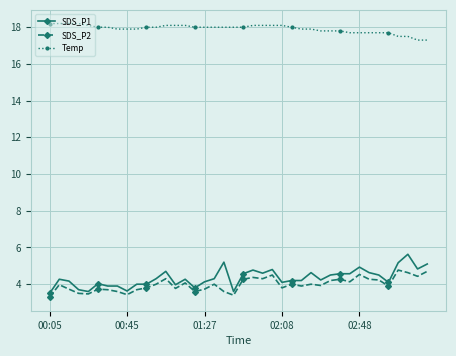

True or false: SDS_P2 has more than 2 points higher than both neighbors.

True